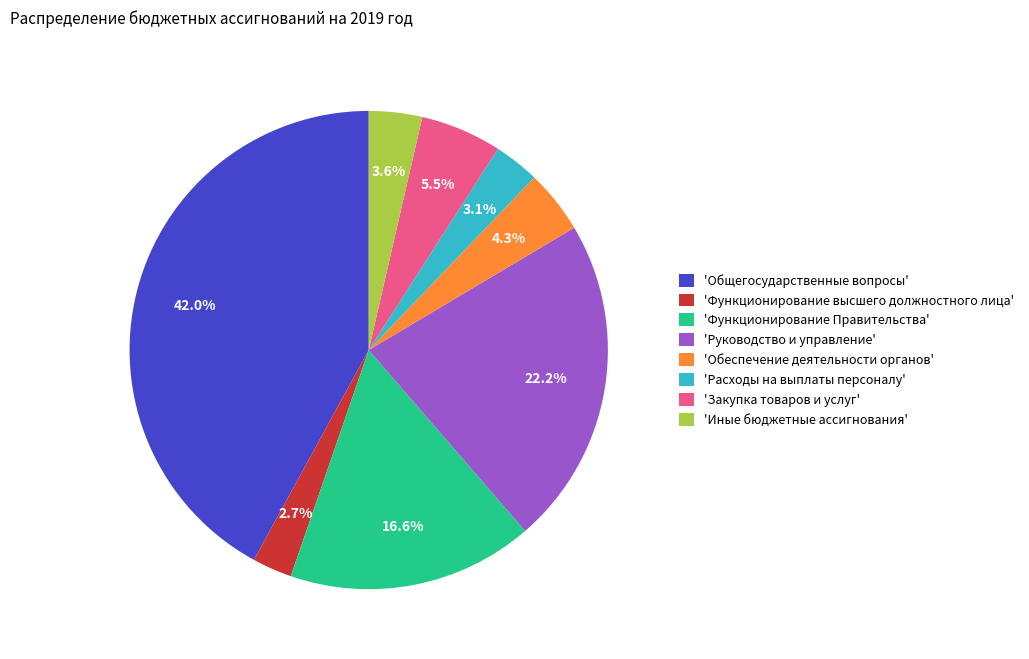

To the nearest percent, what is the difference between the largest and smallest slice percentages?

39%